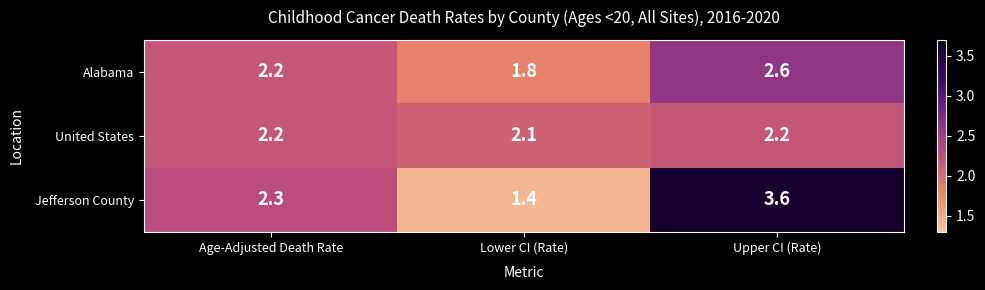

Count the number of categories in the chart.

3